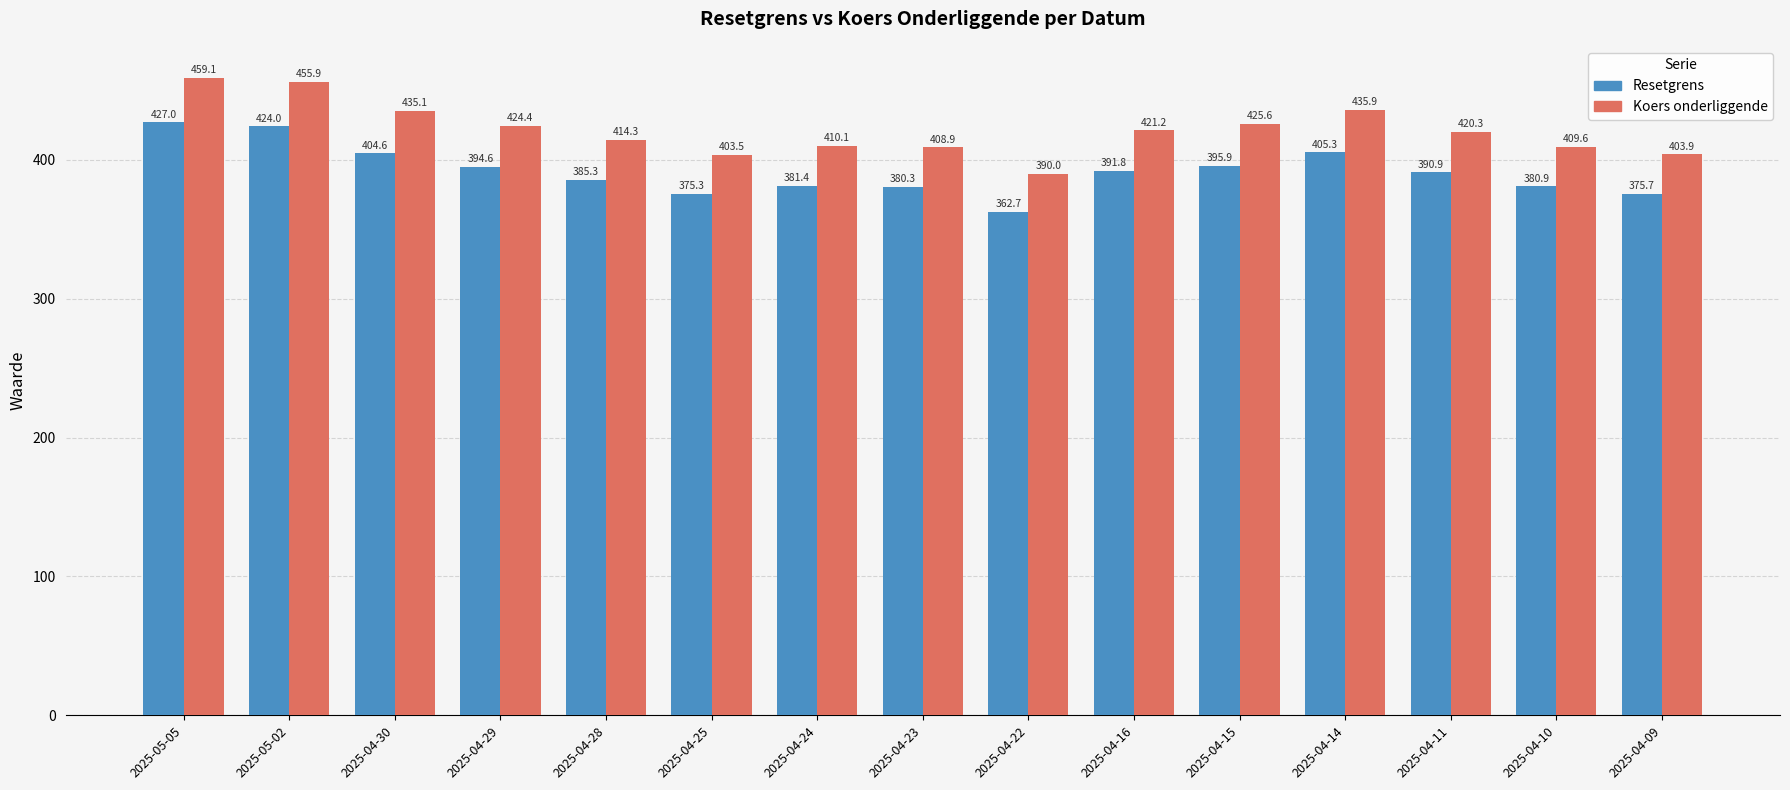

Rank the series by their average value, from highest to lowest.

Koers onderliggende, Resetgrens